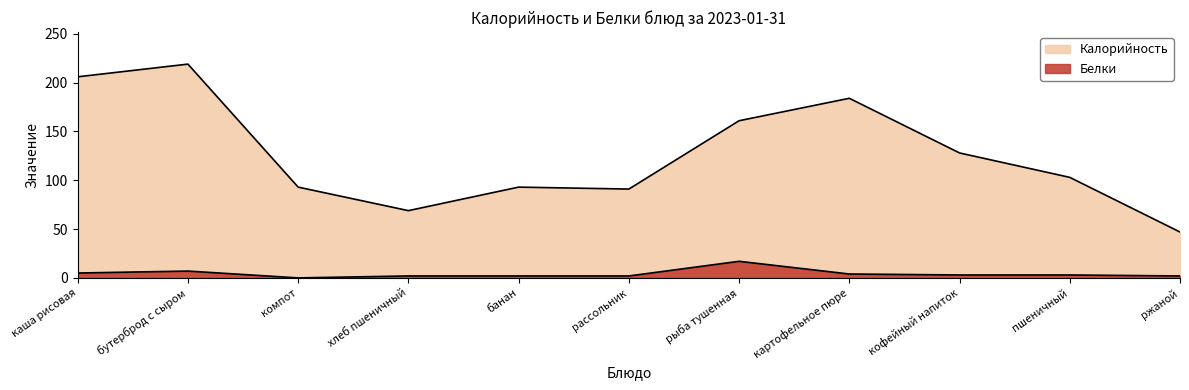

How many categories are shown in the chart?

11